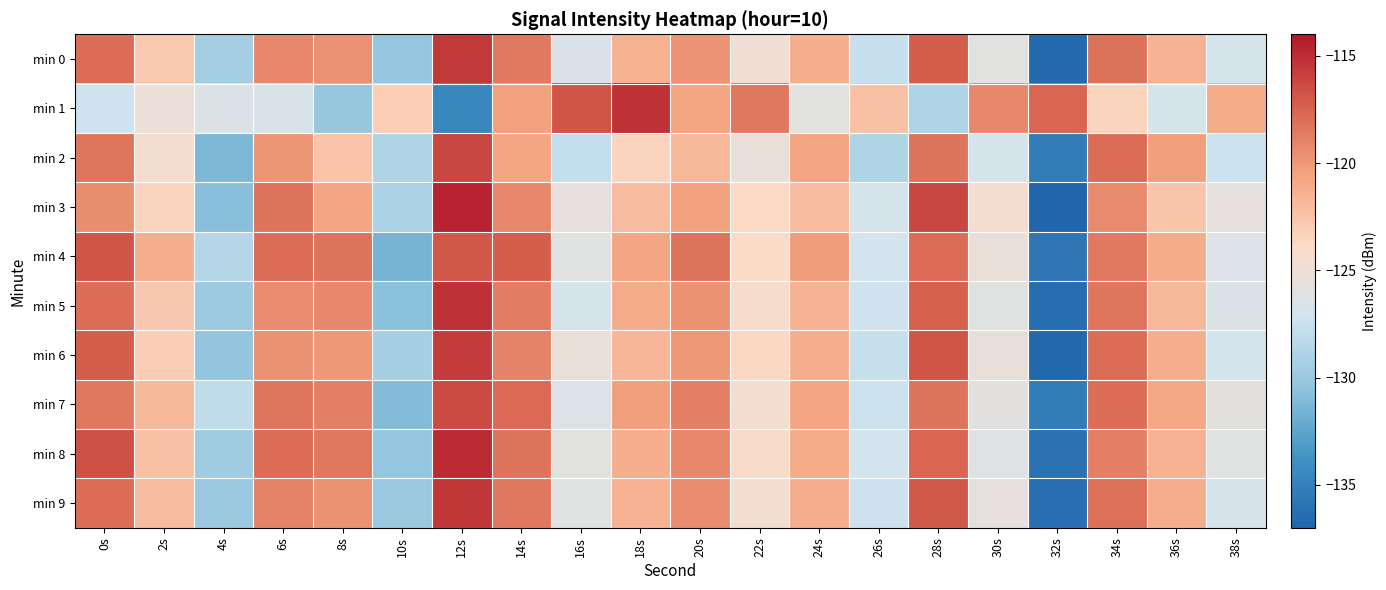

What is the smallest value displayed?

-137.0